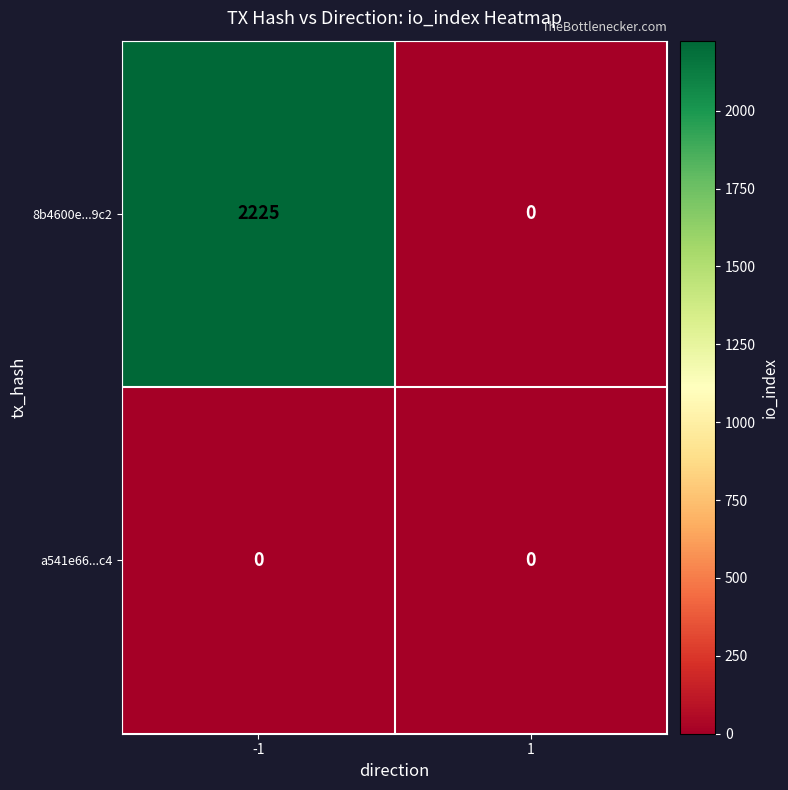

Is it true that 8b4600e...9c2 equals 0 at 1?

True